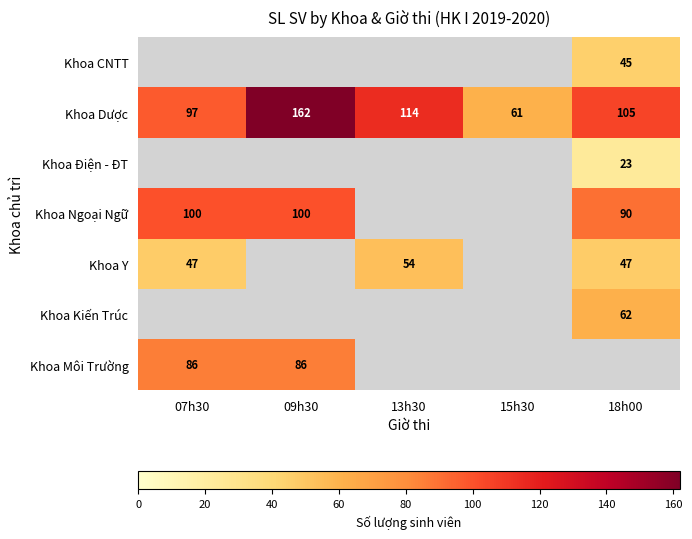

The Khoa Ngoại Ngữ series shows 37 at 07h30. True or false?

False